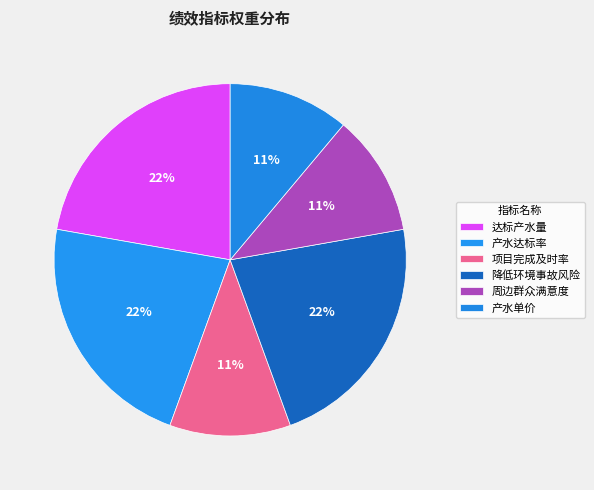

What is the smallest slice in the pie chart?

项目完成及时率